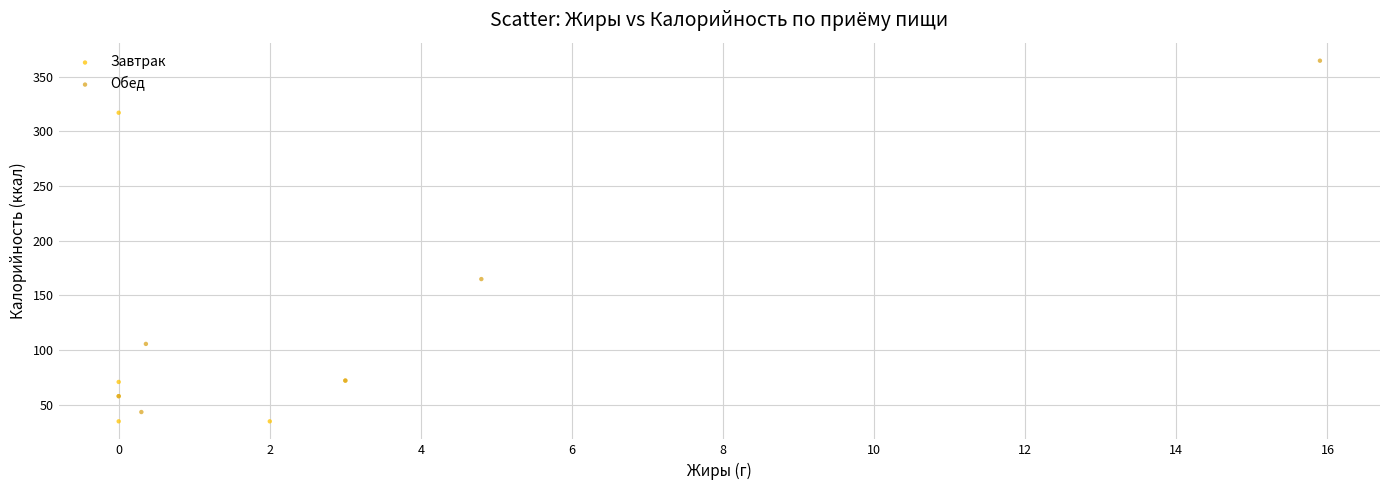

What are all the series names shown in the legend?

Завтрак, Обед